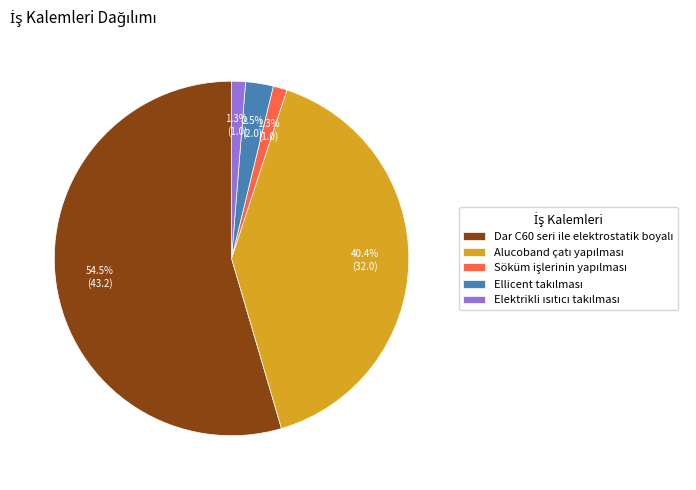

Is there a majority slice in this chart?

Yes